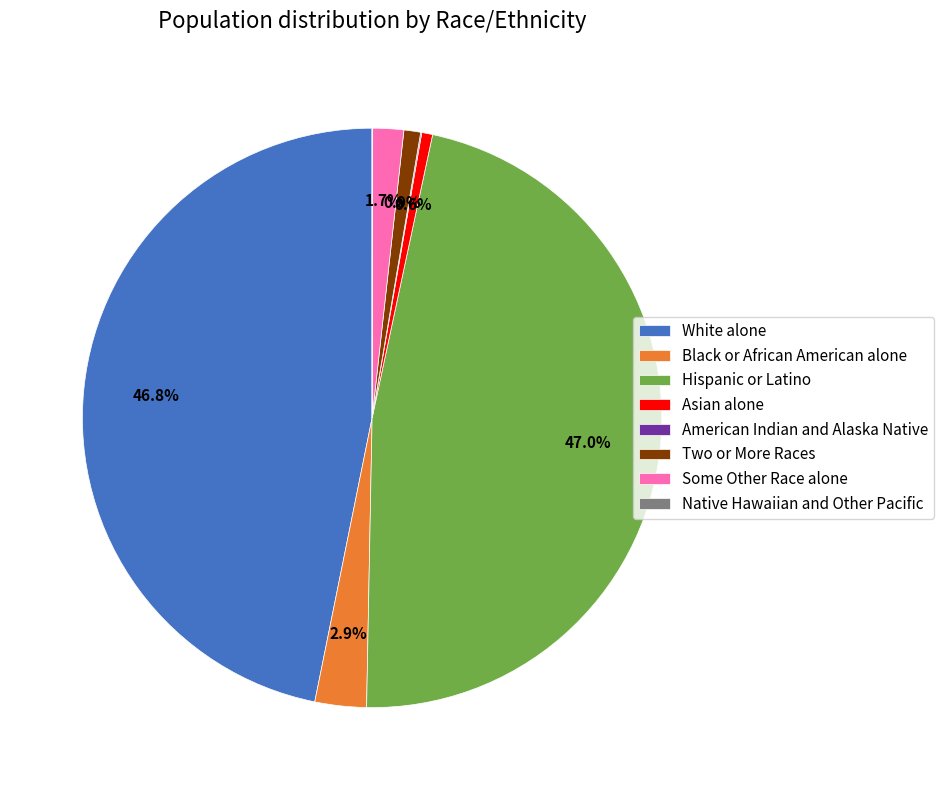

Which has a higher value, Two or More Races or Some Other Race alone?

Some Other Race alone